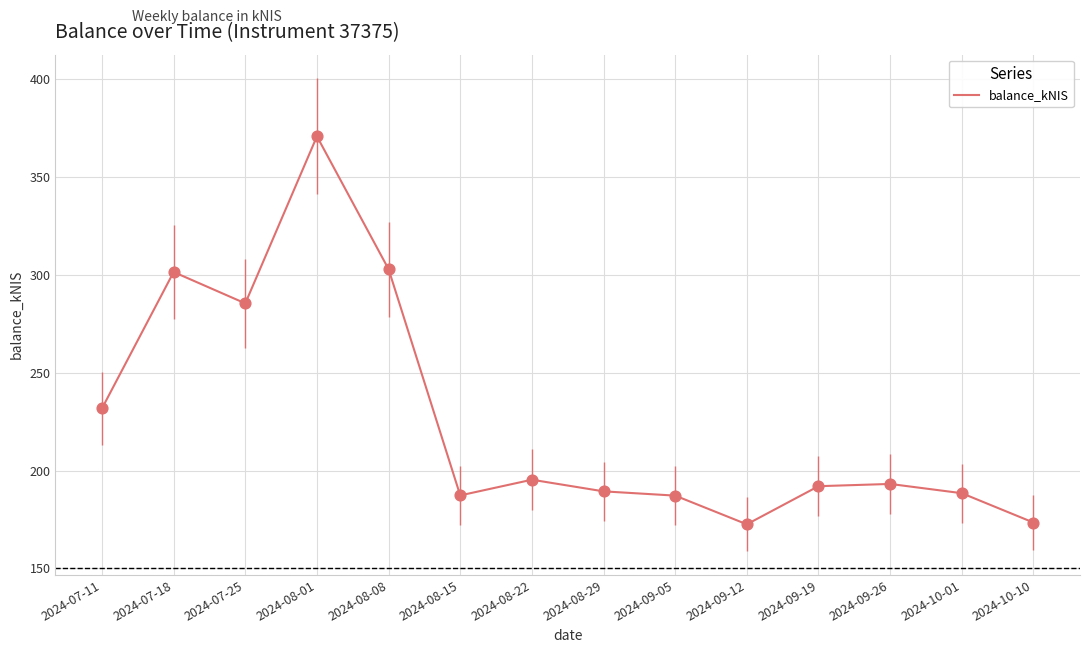

Approximately how many times larger is the value at 2024-10-10 compared to 2024-08-01?

0.5